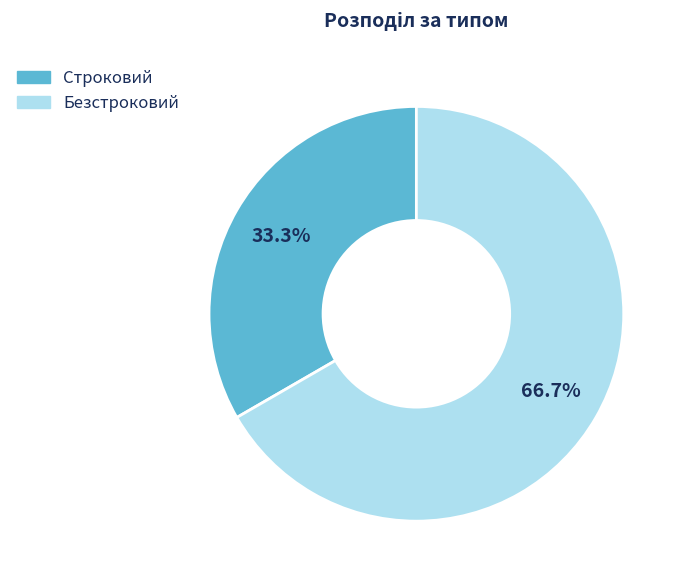

Approximately how many times larger is the value at Строковий compared to Безстроковий?

0.5